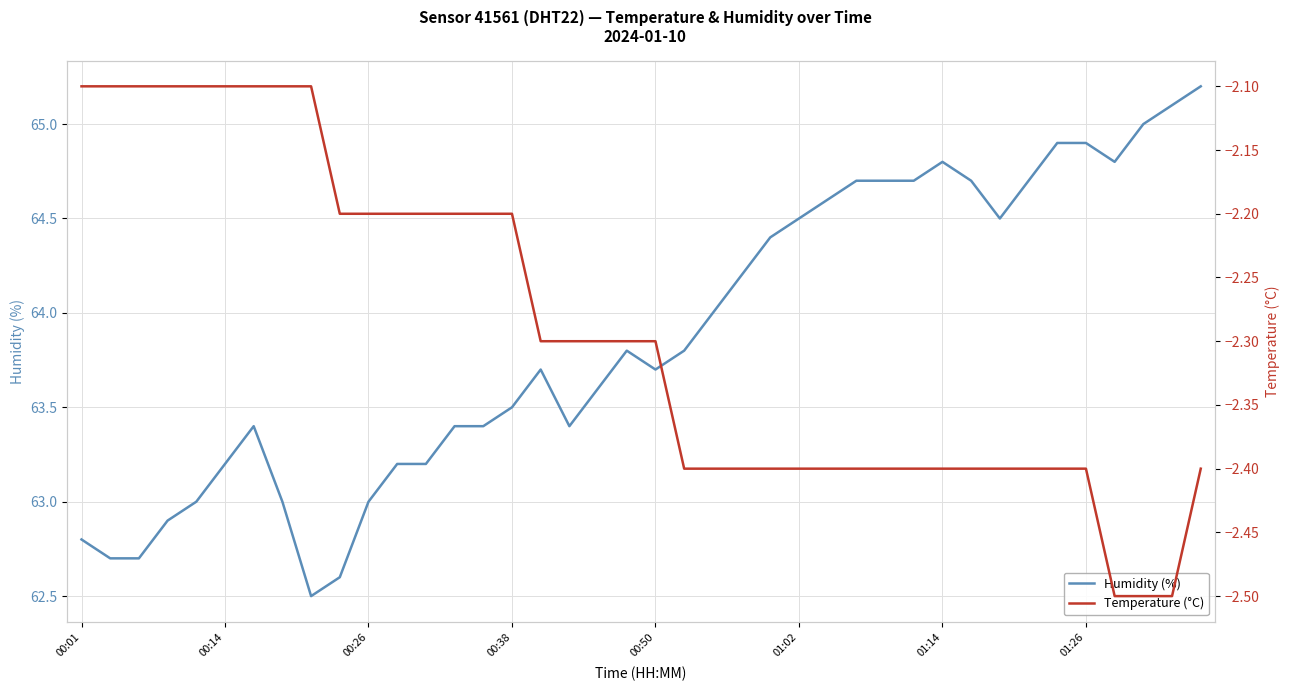

Which series has the widest spread of values?

humidity